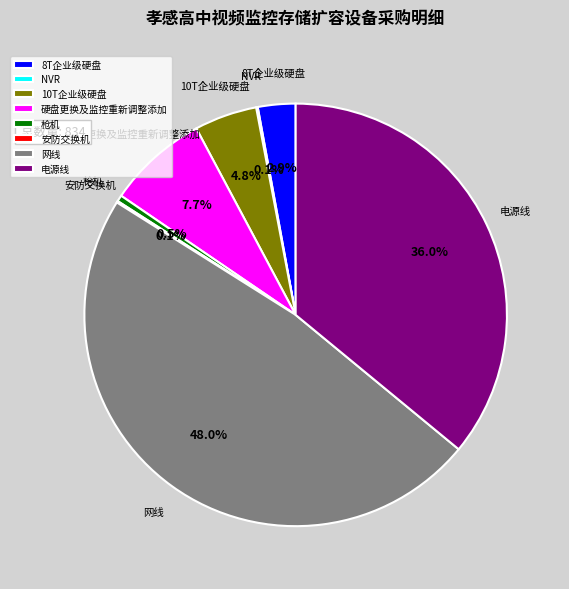

Is 电源线 the majority of the pie?

No